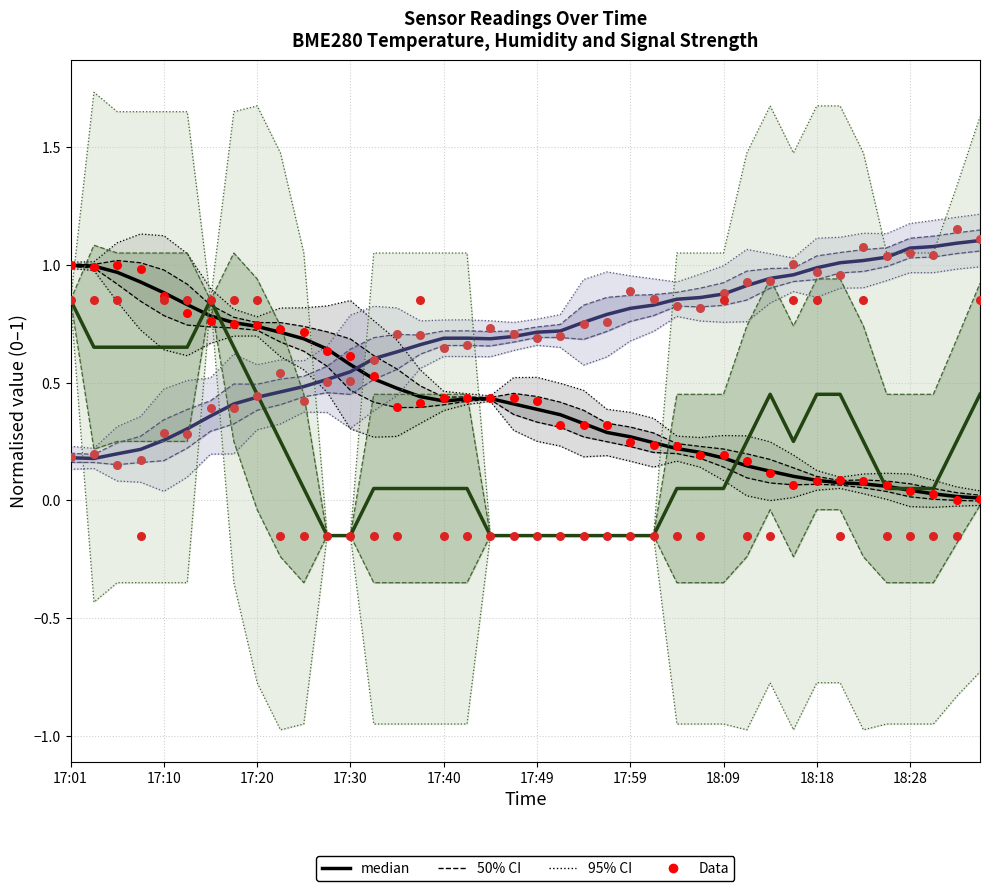

What is the total value across all series at 17:59?

1.9